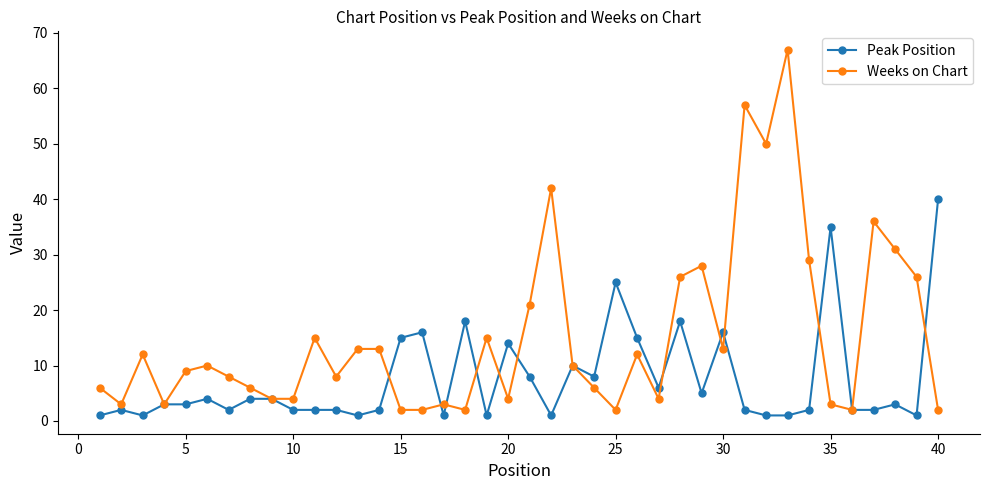

Count the number of categories in the chart.

40